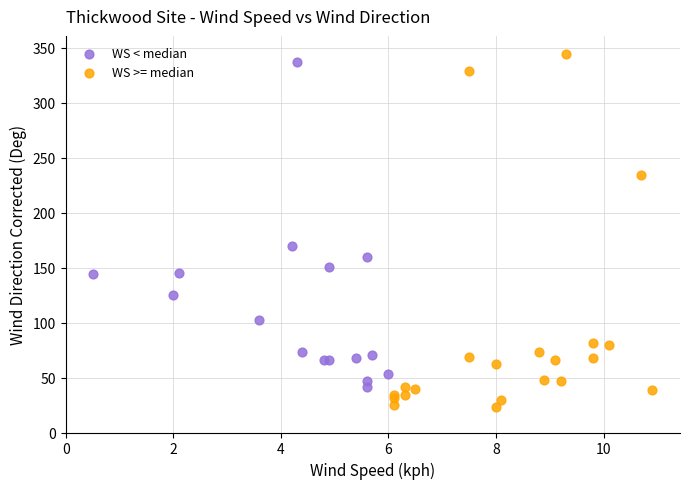

What are all the series names shown in the legend?

WS < median, WS >= median